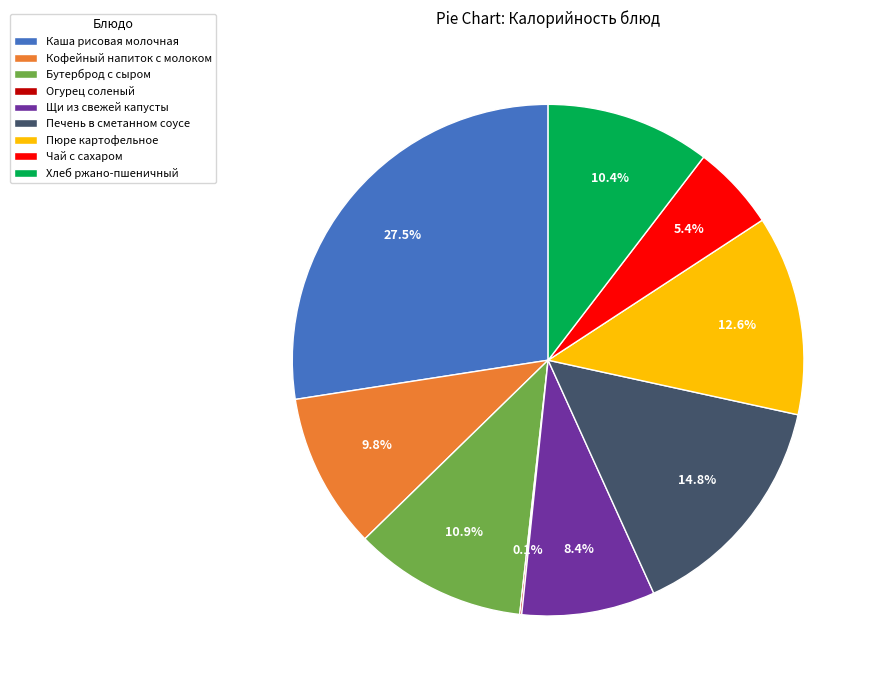

Do Печень в сметанном соусе and Кофейный напиток с молоком together represent more than half of the pie?

No